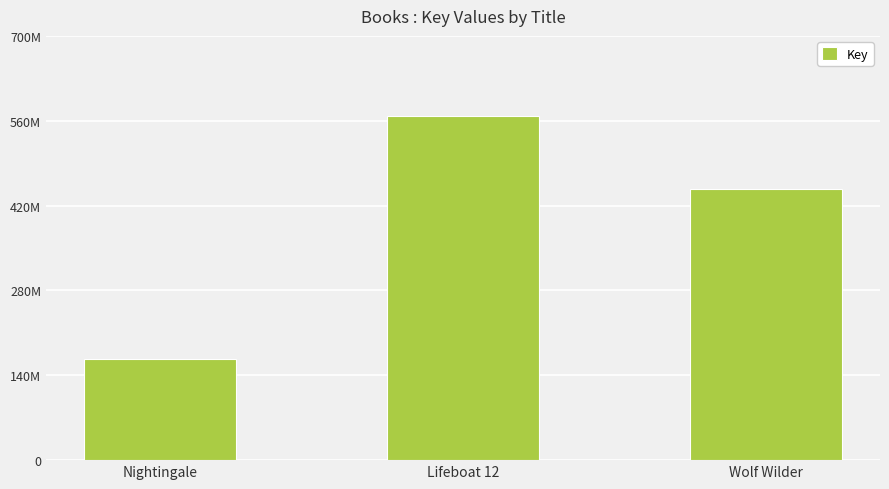

What is the smallest value displayed?

167418180